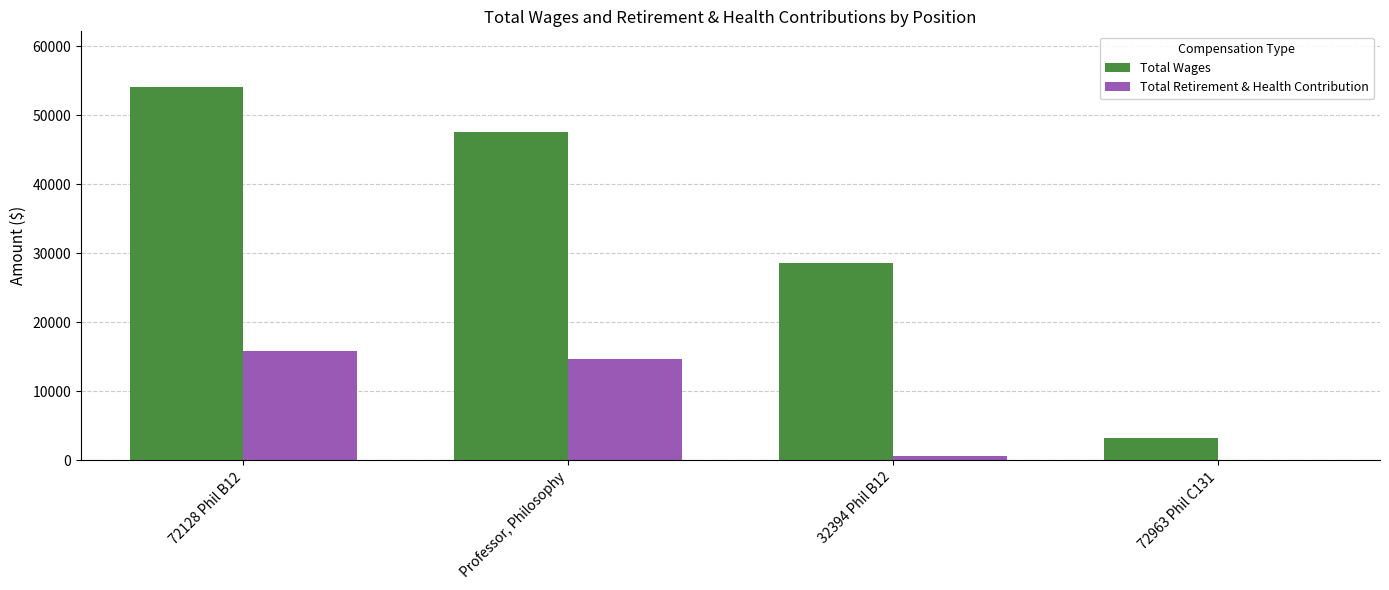

What is the average value of the Total Retirement & Health Contribution series?

7807